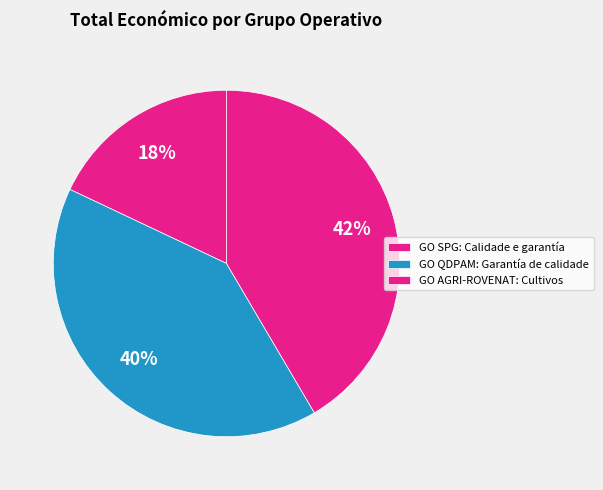

Is the sum of GO AGRI-ROVENAT: Cultivos and GO SPG: Calidade e garantía greater than half?

Yes